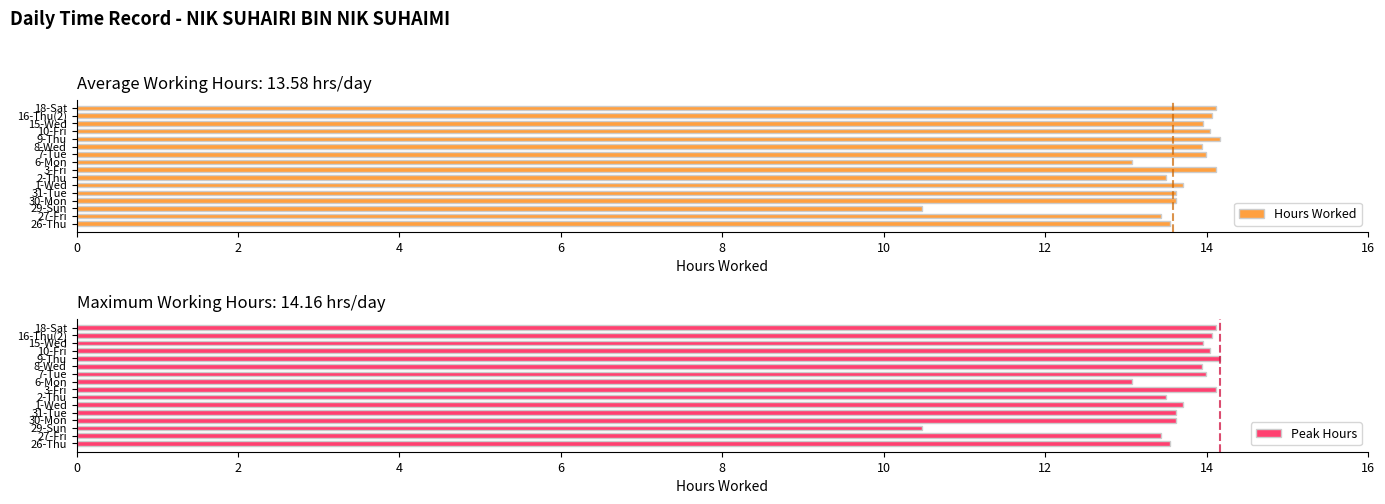

What is the minimum value for Peak Hours?

10.5